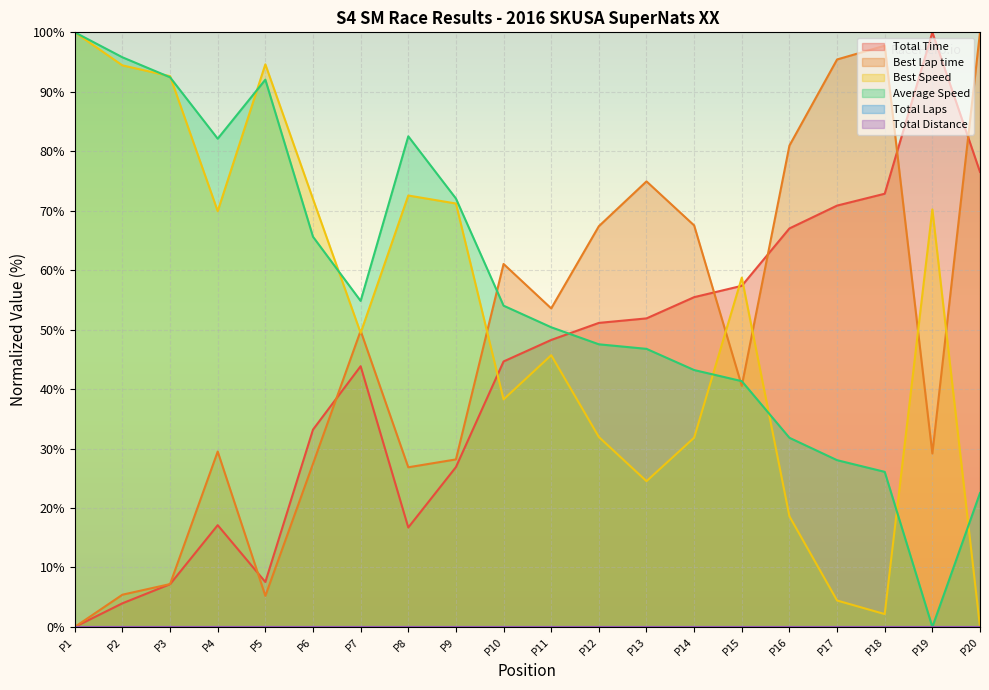

Rank the series by their maximum value, from highest to lowest.

Total Time, Best Lap time, Best Speed, Average Speed